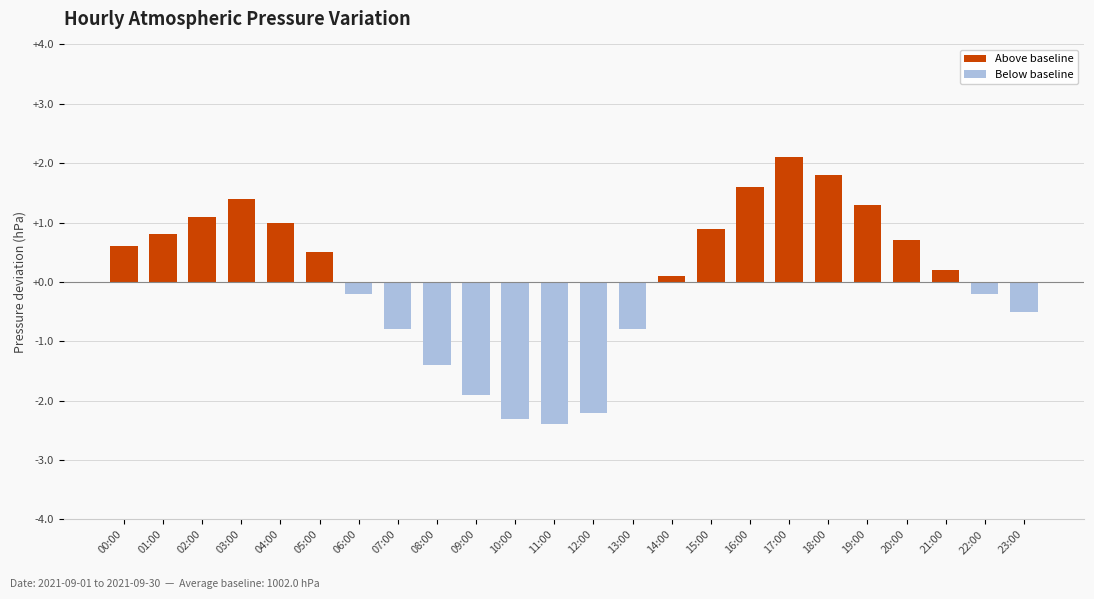

What is the label of the 14th bar from the right?

10:00